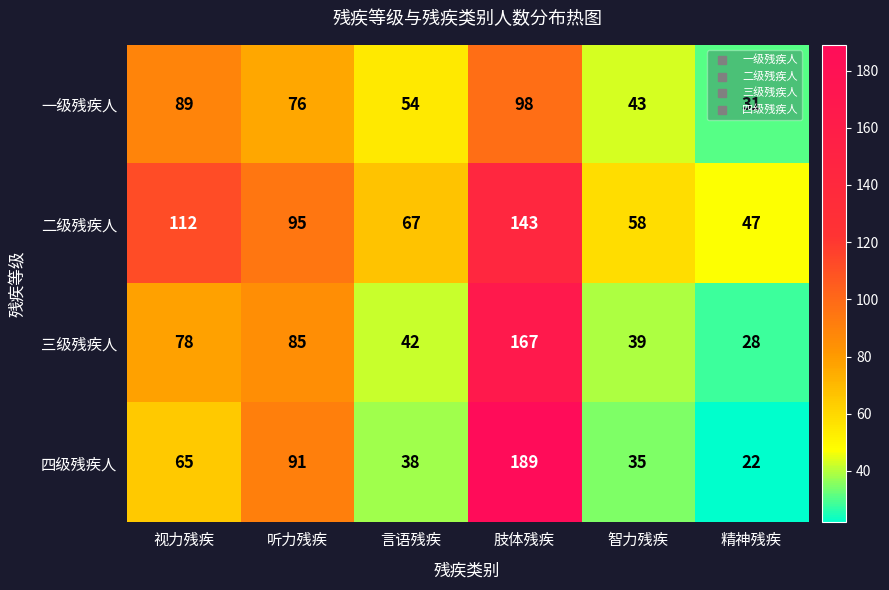

Where is 三级残疾人 nearest to the value 97?

听力残疾